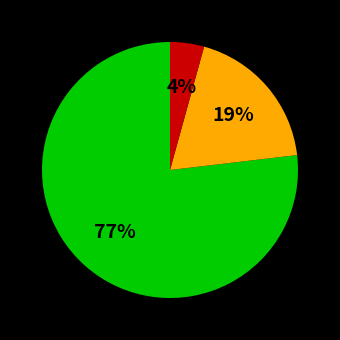

Does any single category account for the majority?

Yes